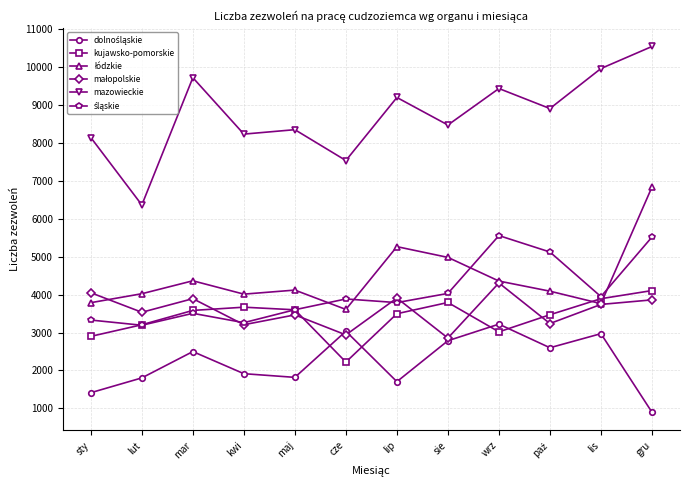

What is the label of the 5th point from the left?

maj